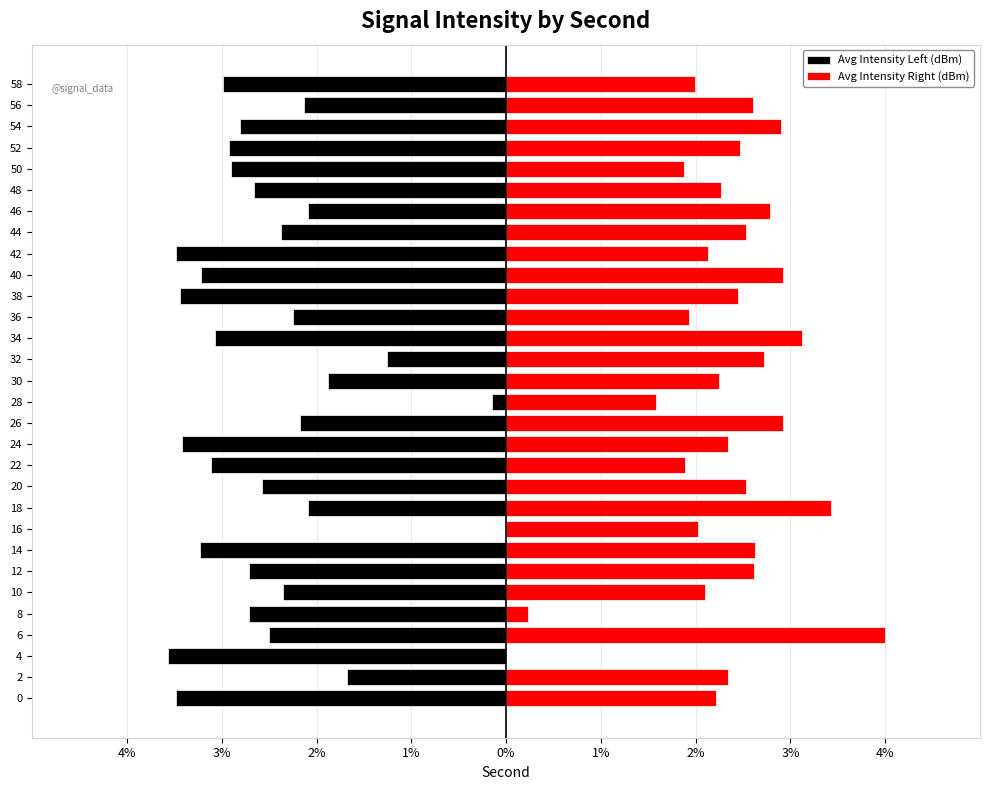

True or false: Avg Intensity Left (dBm) has a value of -1.8 at 34.

False